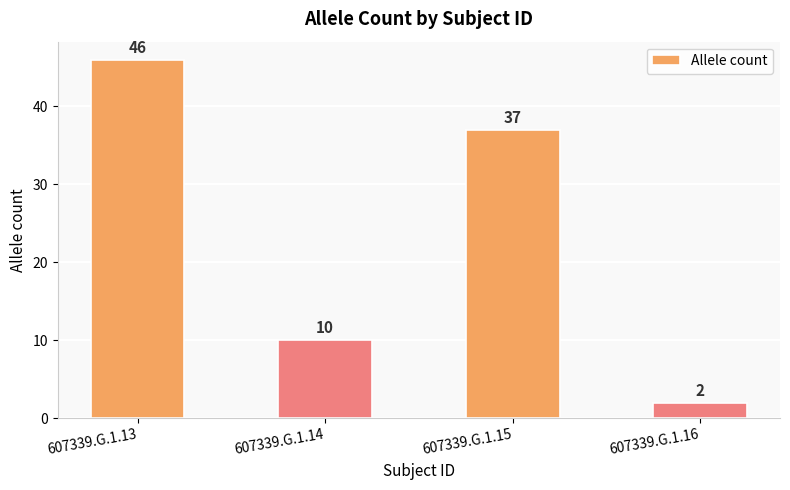

Is it true that the value at 607339.G.1.15 is 57?

False